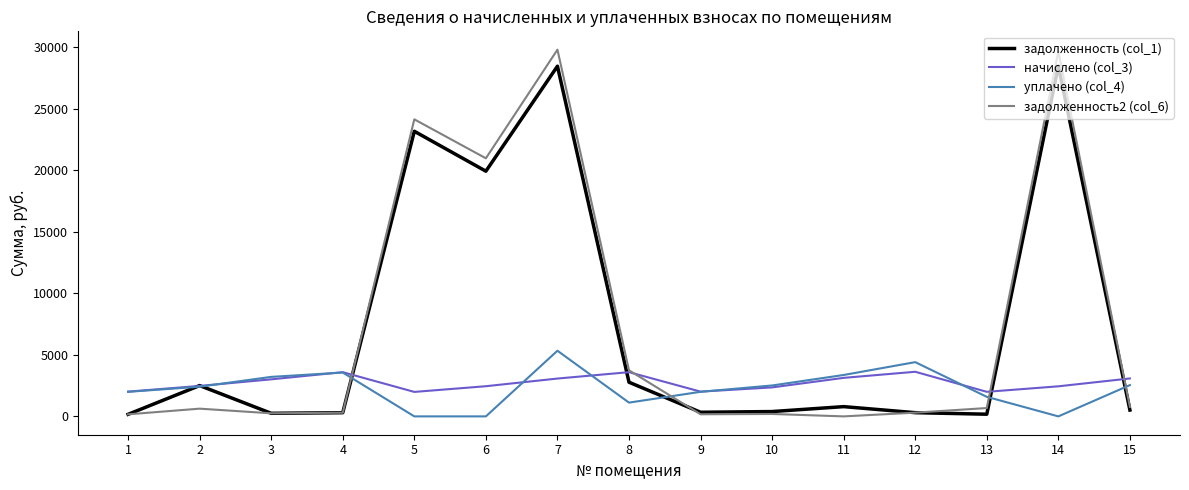

How many values in the задолженность (col_1) series exceed 514?

8